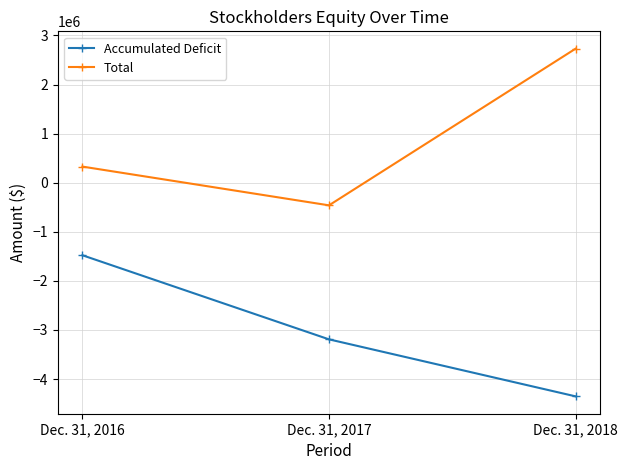

List the series in order of their peak value, highest first.

Total, Accumulated Deficit